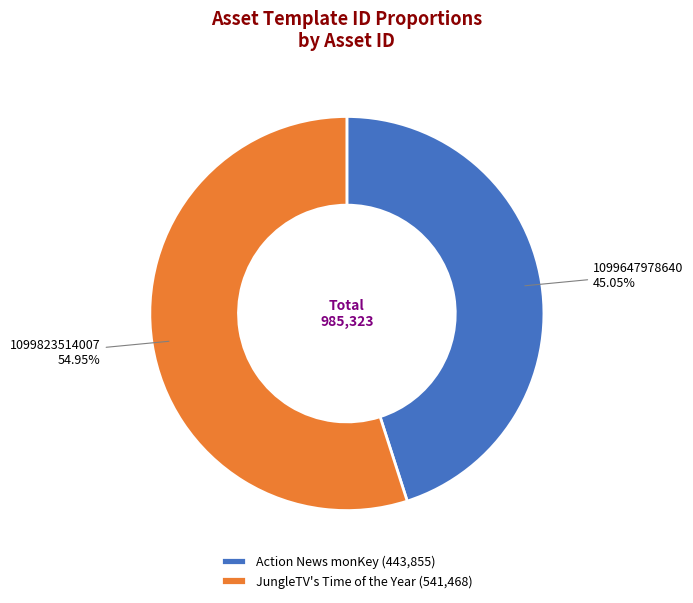

Approximately how many times larger is the value at 1099823514007 compared to 1099647978640?

1.2